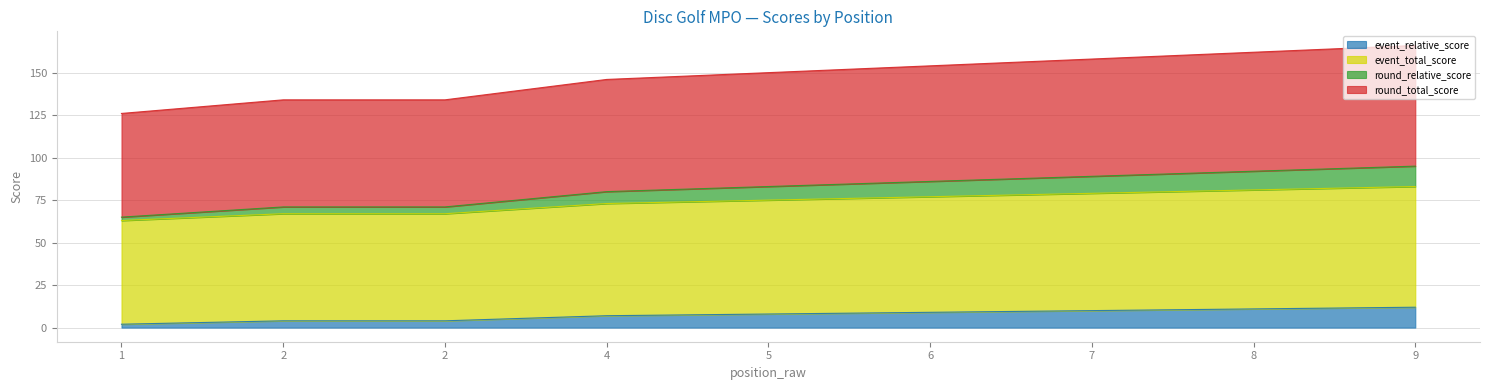

True or false: event_total_score and event_relative_score cross at least once.

False